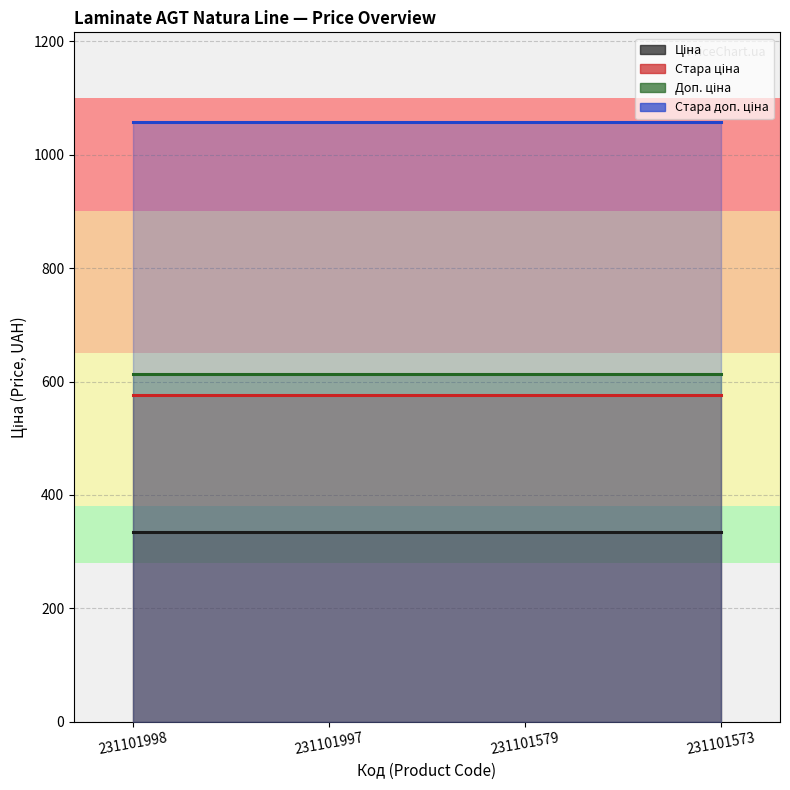

Which series has the largest total across all categories?

Стара доп. ціна